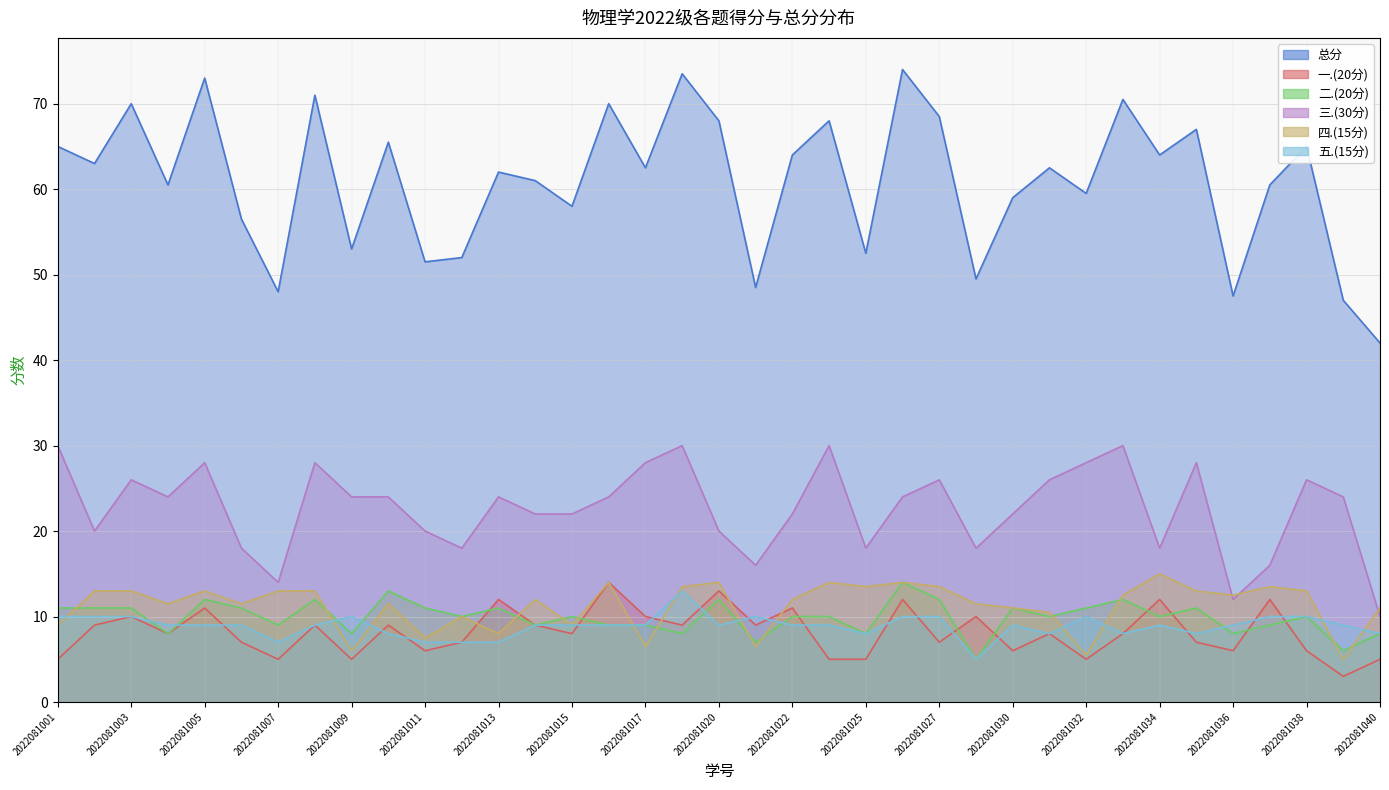

Is it true that 一.(20分) equals 8.9 at 2022081025?

False